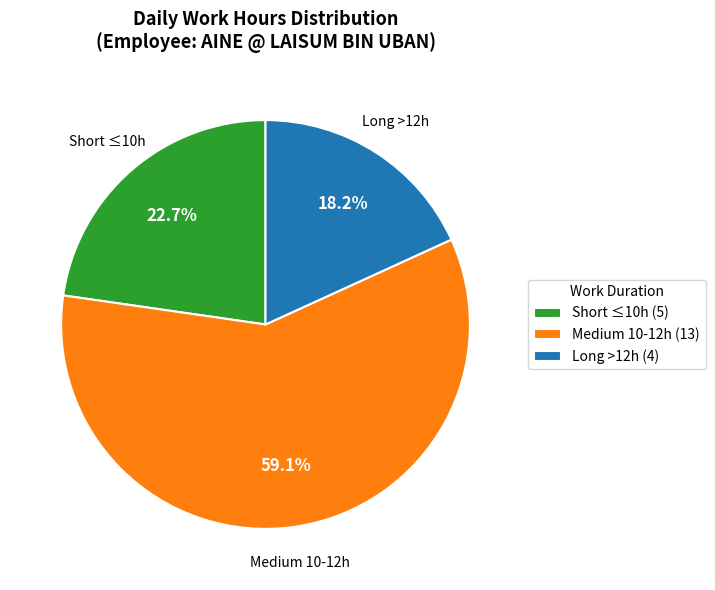

What is the ratio of the value at Short ≤10h (5) to the value at Medium 10-12h (13)?

0.4